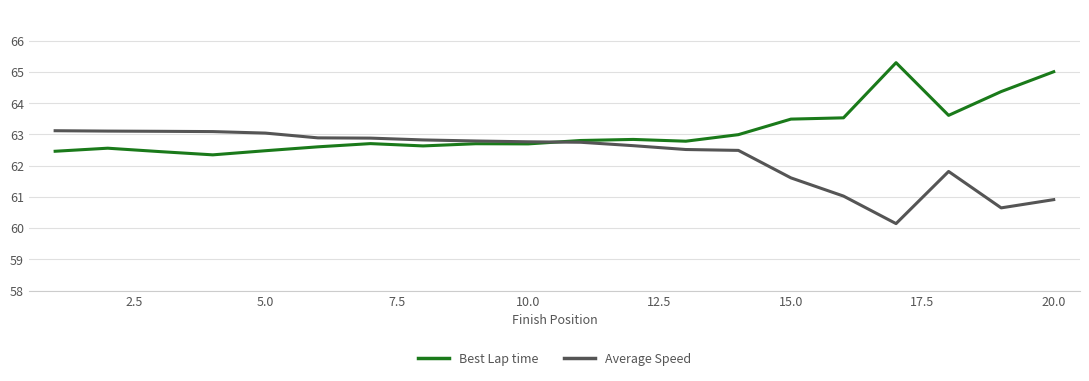

What is the highest value of the Best Lap time series?

65.3